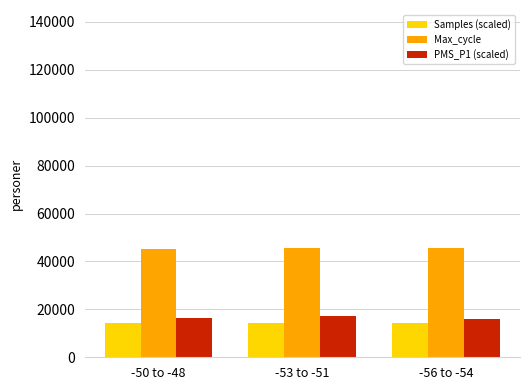

What are all the series names shown in the legend?

Samples (scaled), Max_cycle, PMS_P1 (scaled)